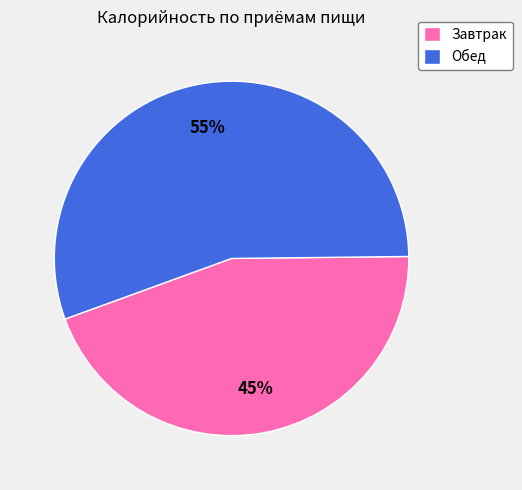

How many slices are in this pie chart?

2